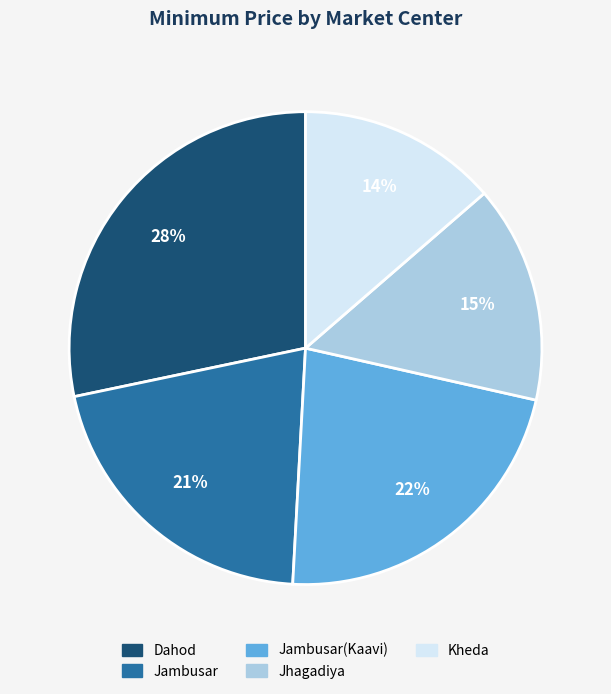

How many slices are in this pie chart?

5